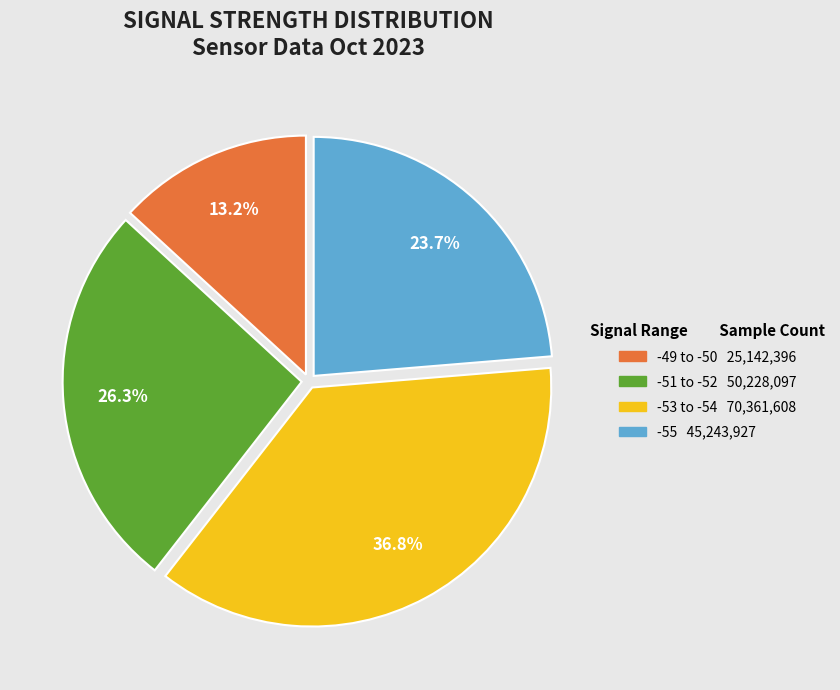

Does any single category account for the majority?

No